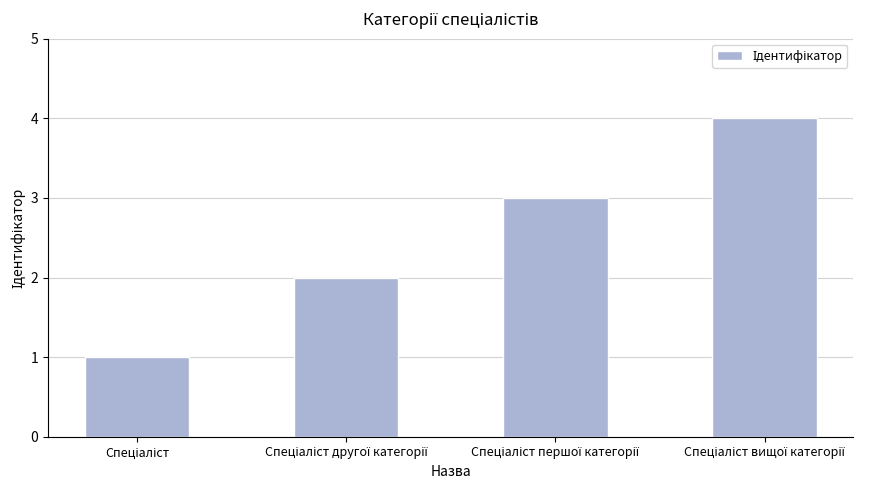

What is the sum of all values?

10